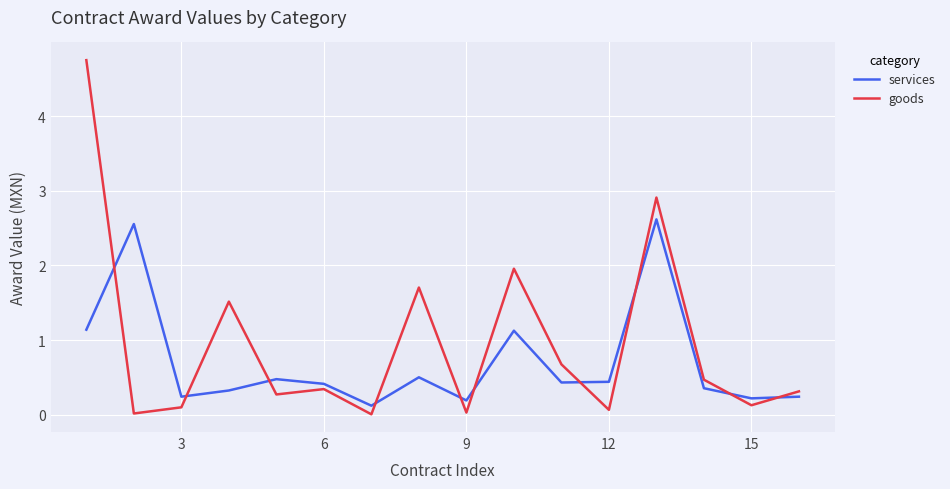

What is the greatest value displayed?

4.8